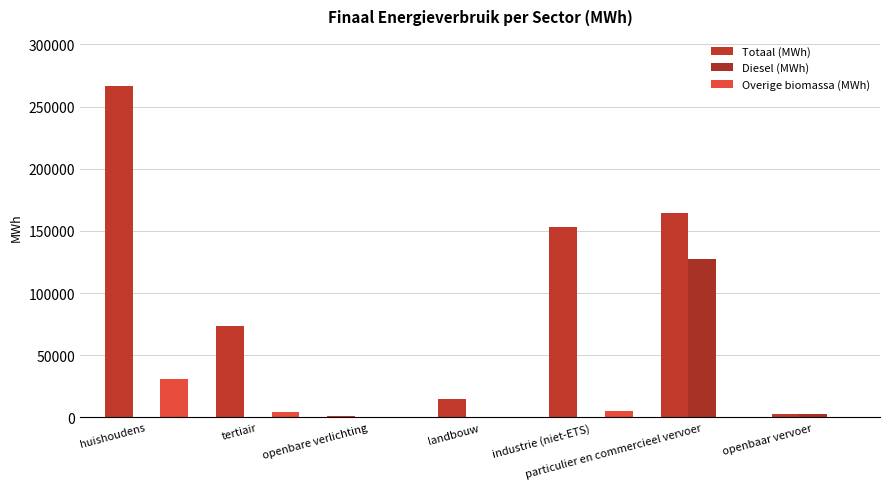

What is the average value of the Totaal (MWh) series?

96799.7